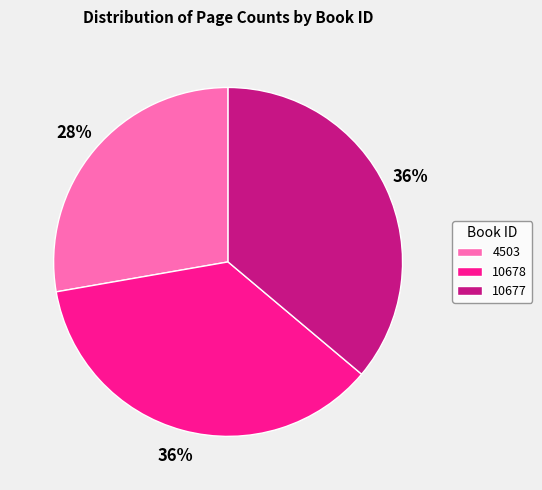

Does 4503 represent more than half of the total?

No